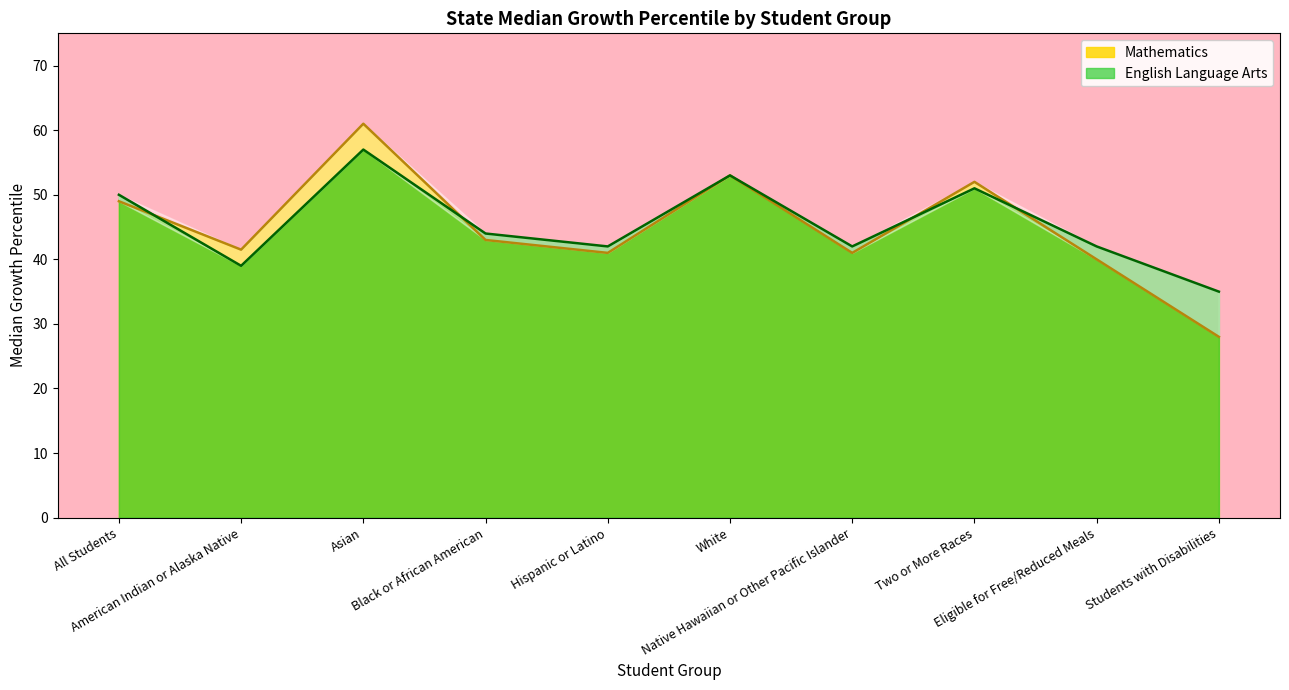

Where is Mathematics nearest to the value 44?

Black or African American